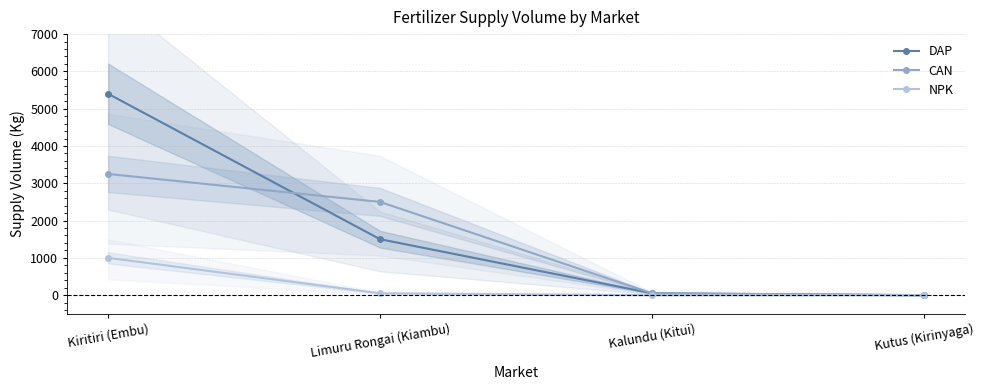

The value of DAP at Limuru Rongai (Kiambu) is 2451. True or false?

False